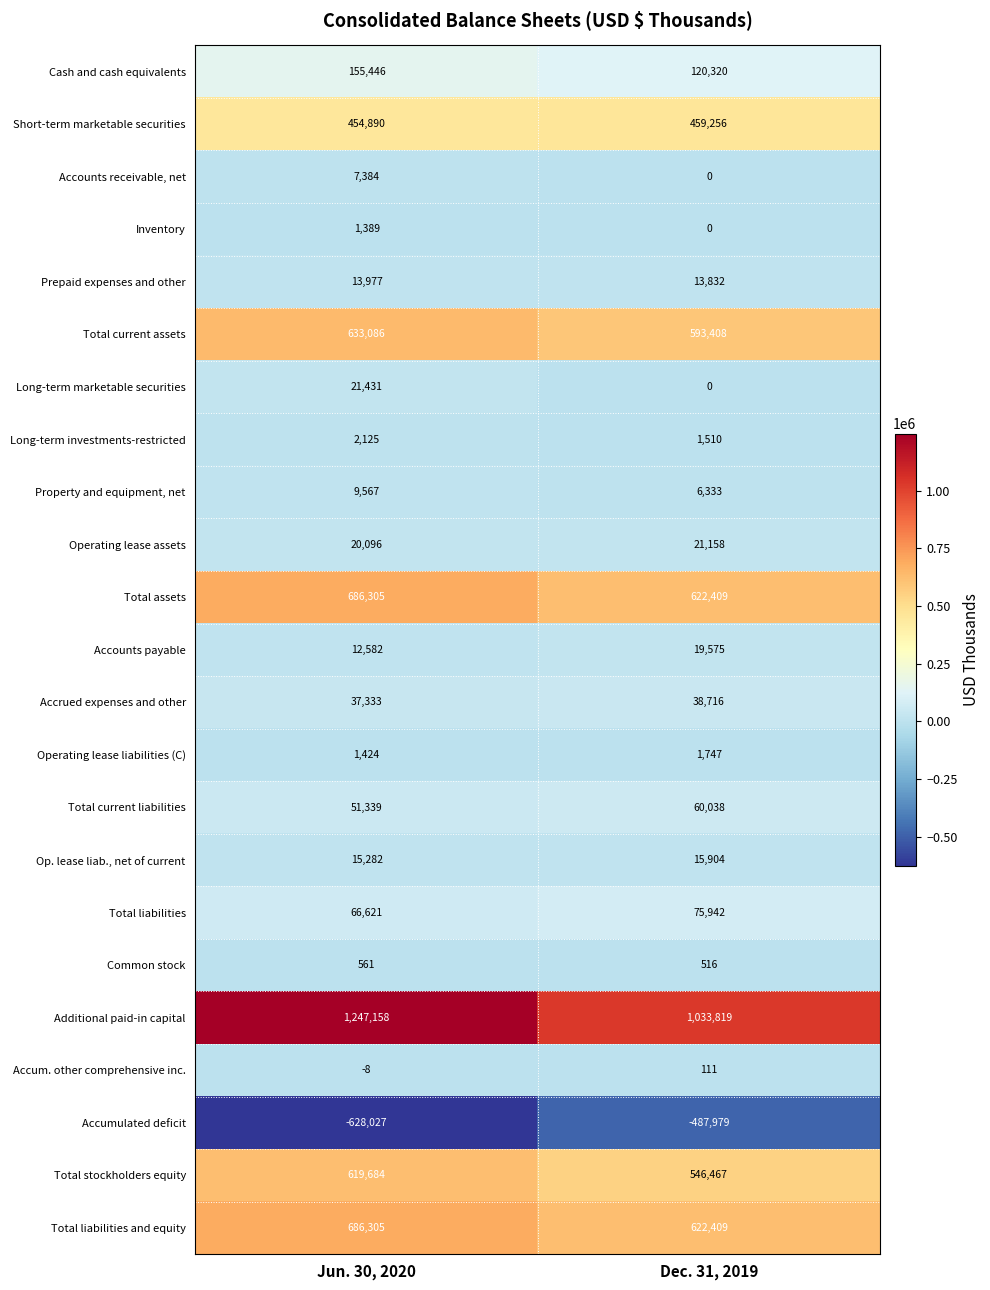

True or false: Inventory has a value of 0 at Dec. 31, 2019.

True